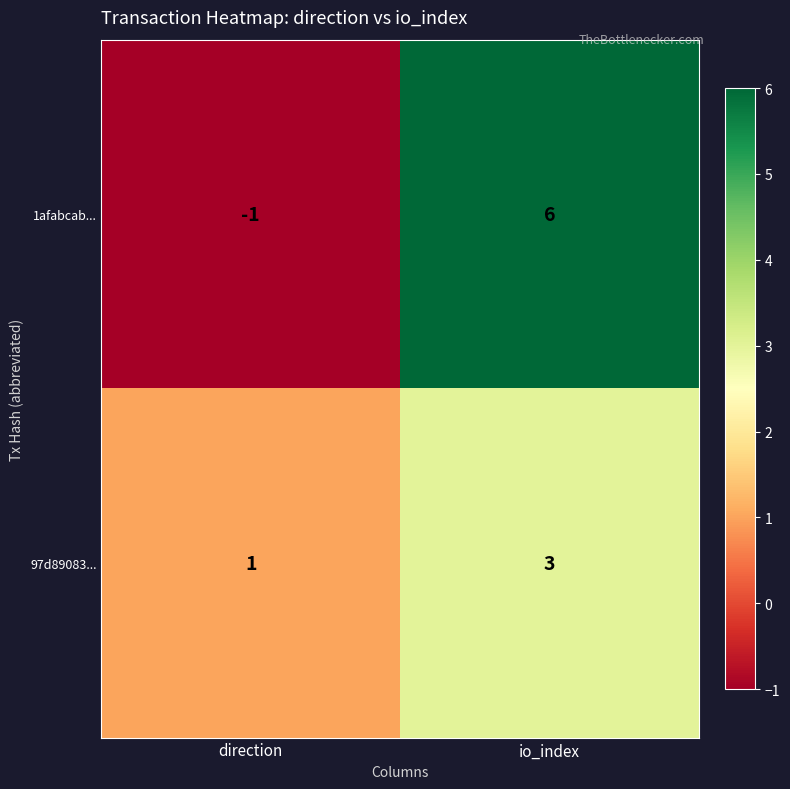

Which series changed the most between direction and io_index?

1afabcab...